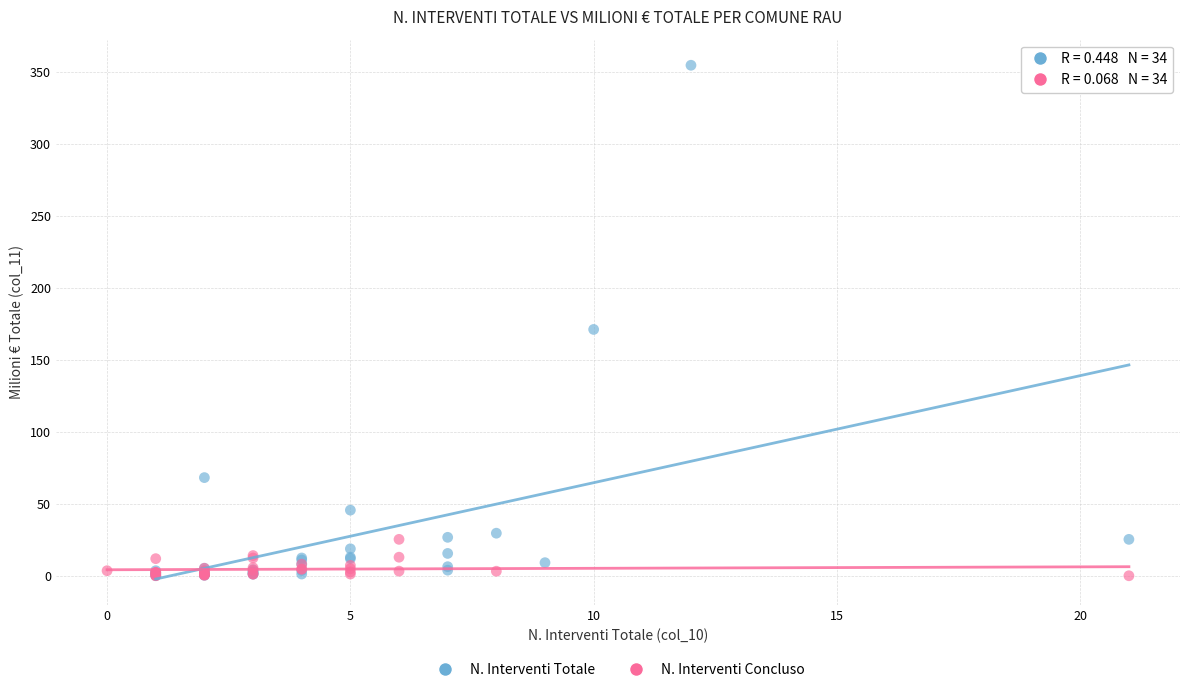

Which series has the widest spread of Y values?

N. Interventi Totale